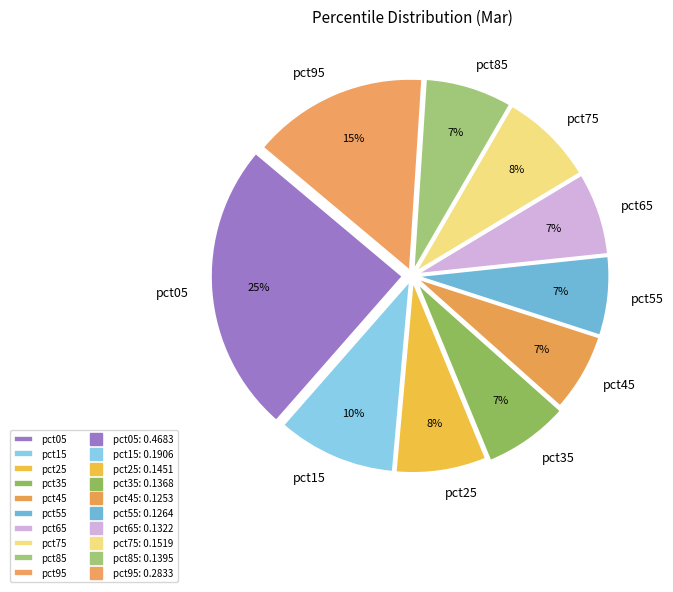

To the nearest percent, what portion does pct05 represent?

25%